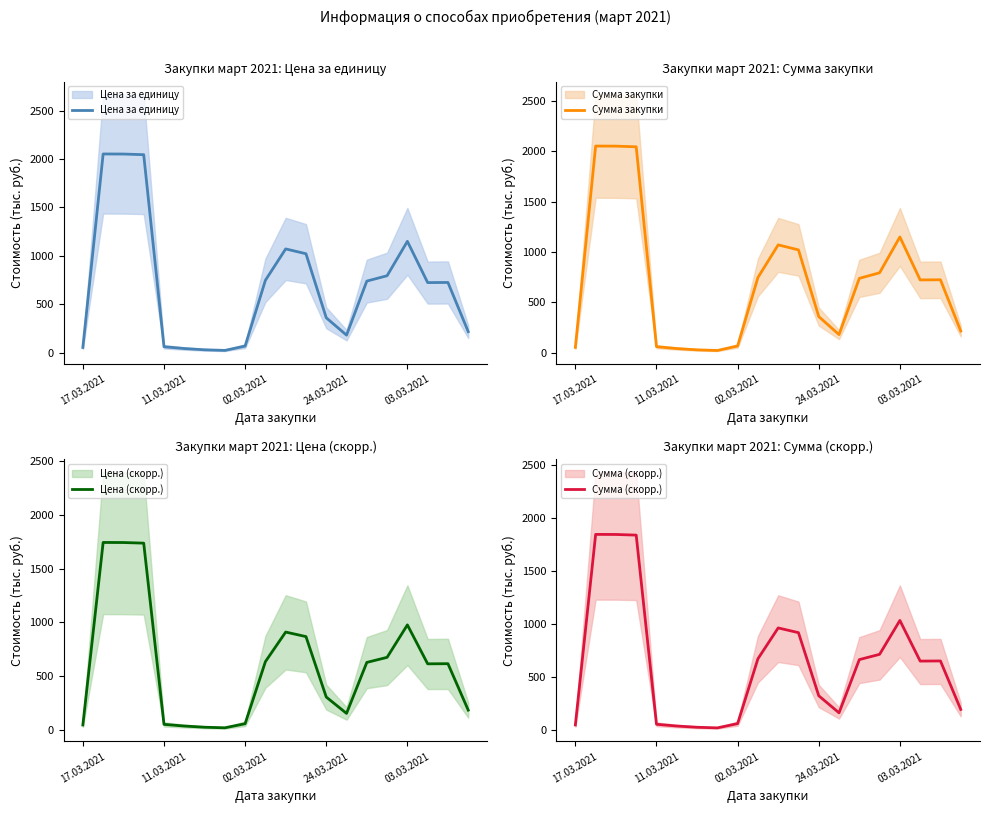

Reading left to right, list all the values displayed in this chart.

Цена за единицу: 53.4	2053.4	2052.7	2045.9	60.5	42.0	29.0	22.6	67.5	747.5	1071.7	1022.0	359.8	180.5	739.1	794.6	1150.3	723.7	725.0	216.3
Сумма закупки: 53.4	2053.4	2052.7	2045.9	60.5	42.0	29.0	22.6	67.5	747.5	1071.7	1022.0	359.8	180.5	739.1	794.6	1150.3	723.7	725.0	216.3
Цена (скорр.): 45.4	1745.4	1744.8	1739.0	51.4	35.7	24.7	19.2	57.4	635.4	911.0	868.7	305.8	153.5	628.3	675.4	977.7	615.1	616.2	183.9
Сумма (скорр.): 48.1	1848.1	1847.4	1841.3	54.4	37.8	26.1	20.3	60.7	672.8	964.5	919.8	323.8	162.5	665.2	715.2	1035.2	651.3	652.5	194.7